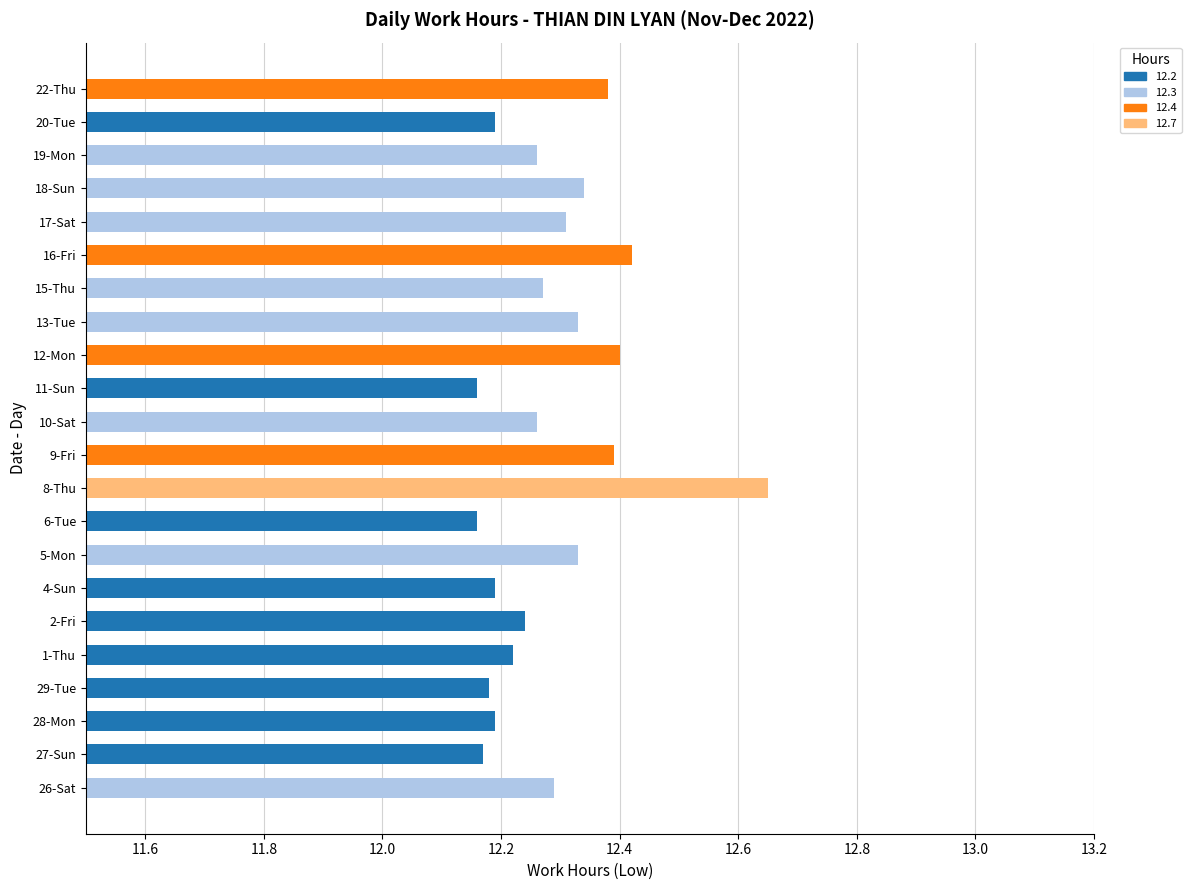

Does the chart contain any negative values?

No